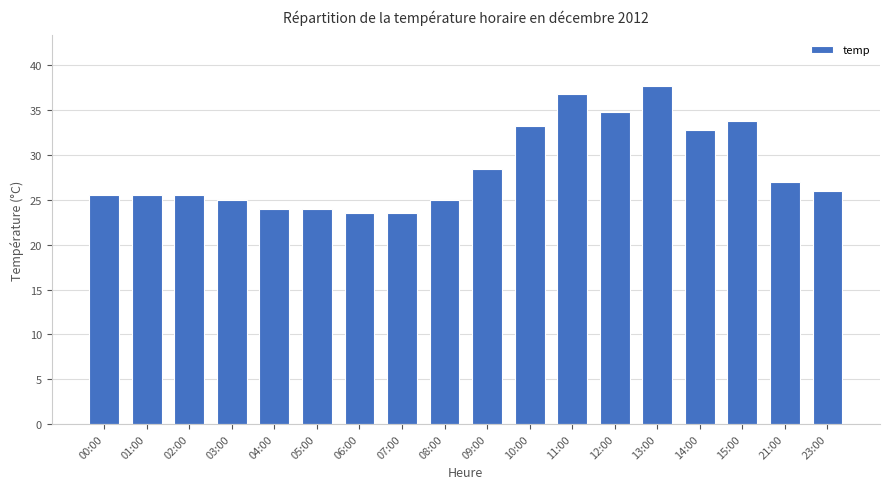

True or false: the data shows 27.0 at 21:00.

True